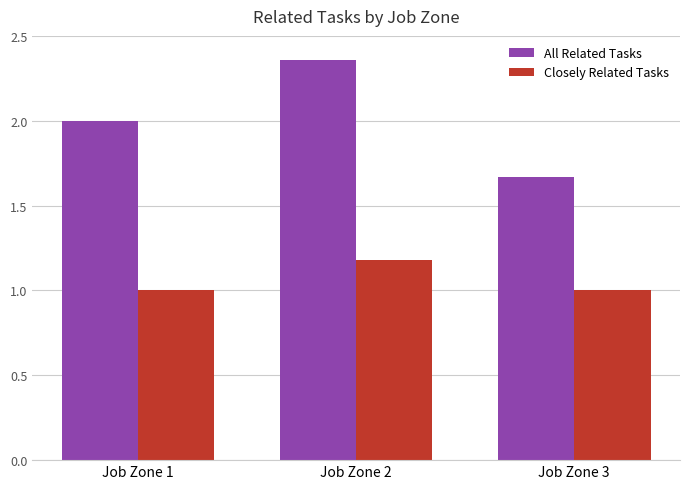

At which category is the sum across all series the highest?

Job Zone 2